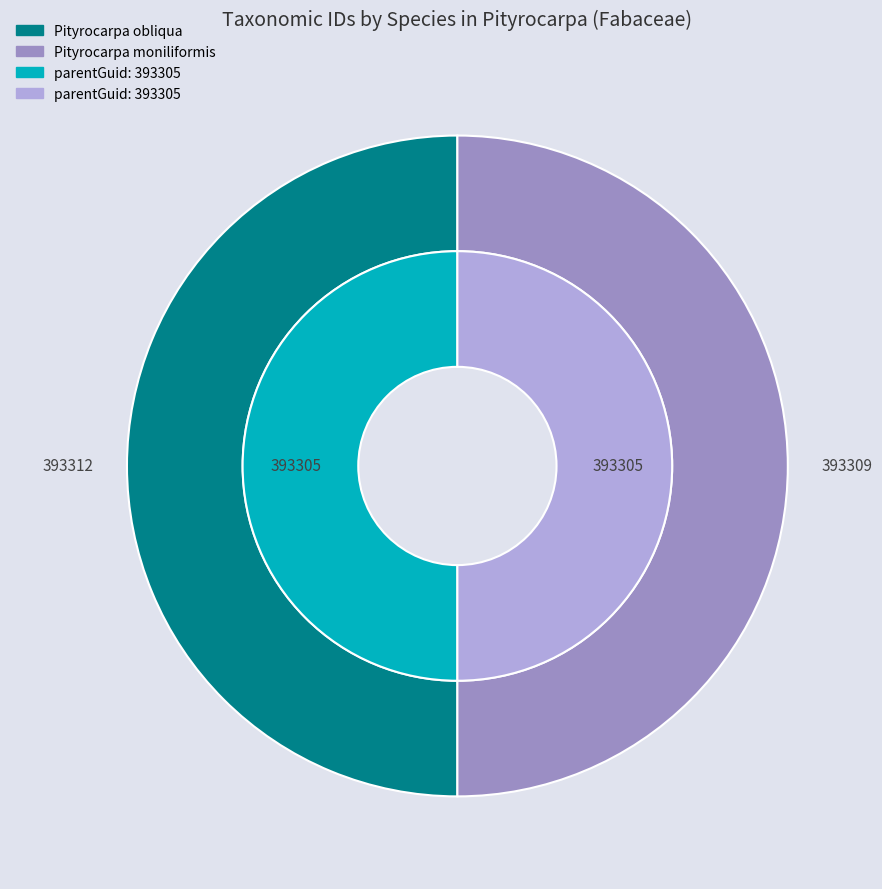

What is the change in value from Pityrocarpa obliqua to Pityrocarpa moniliformis?

-3